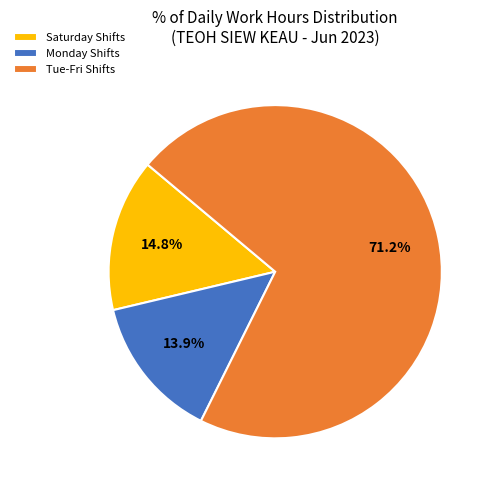

Rank the categories by value from lowest to highest.

Monday Shifts, Saturday Shifts, Tue-Fri Shifts